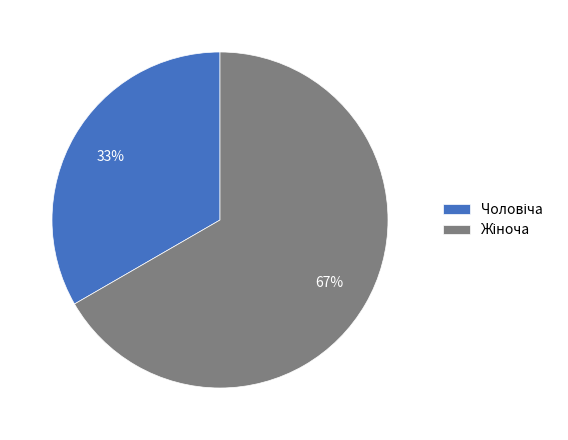

Does any single category account for the majority?

Yes